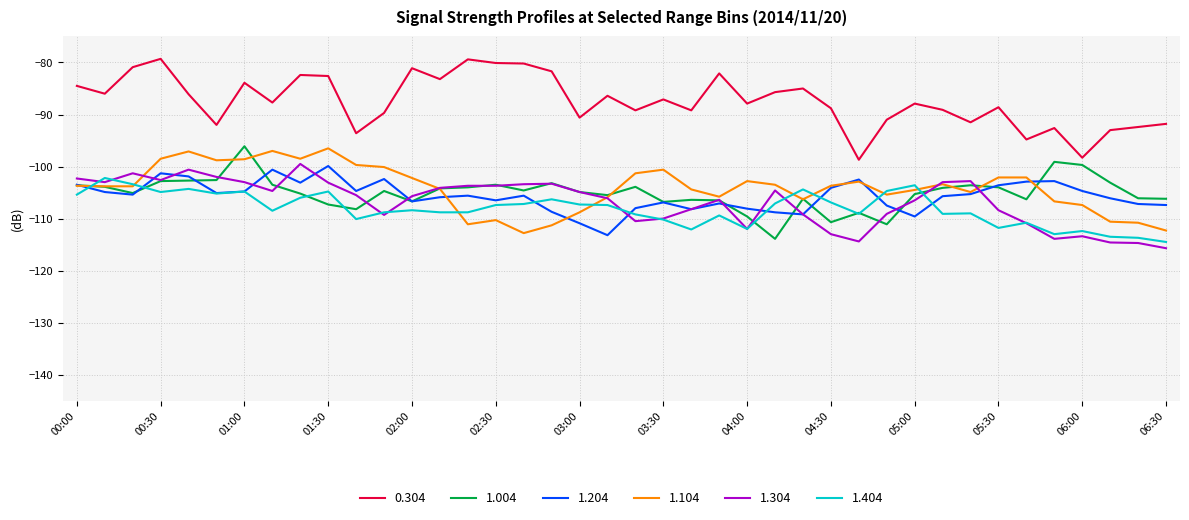

Which series has the largest total across all categories?

0.304